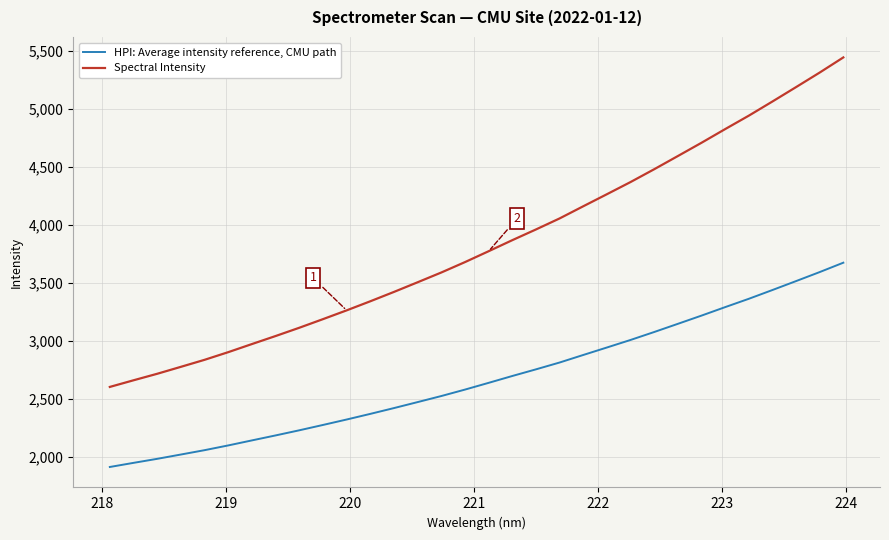

Which series has the widest spread of values?

Spectral Intensity